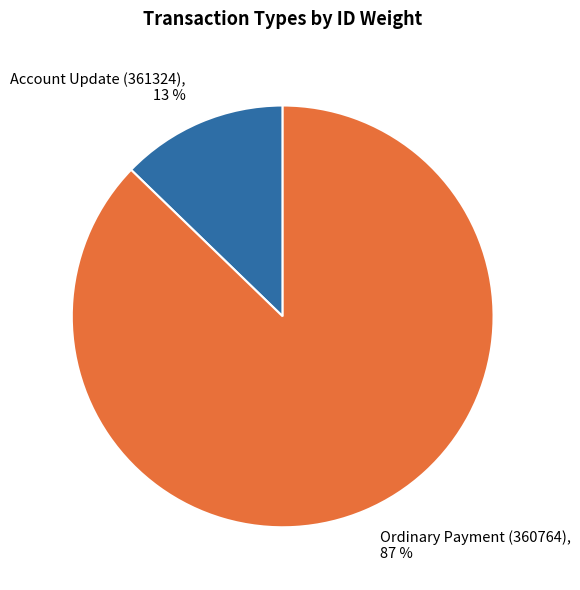

Which category has the smallest portion of the pie?

Account Update (361324)